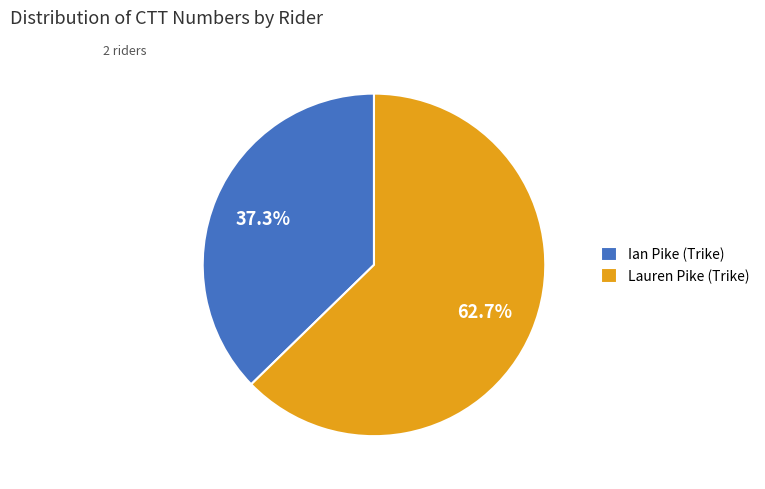

Rank the categories by value from highest to lowest.

Lauren Pike (Trike), Ian Pike (Trike)